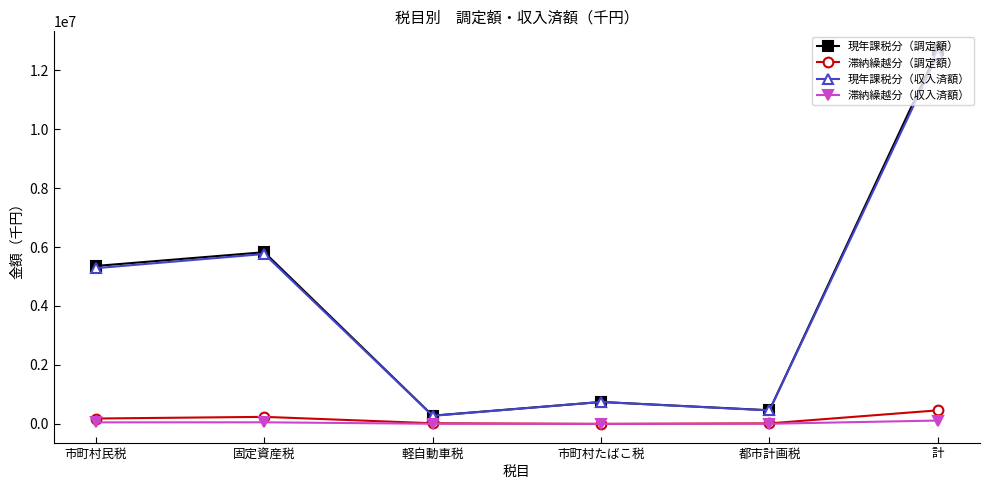

Count the number of categories in the chart.

6